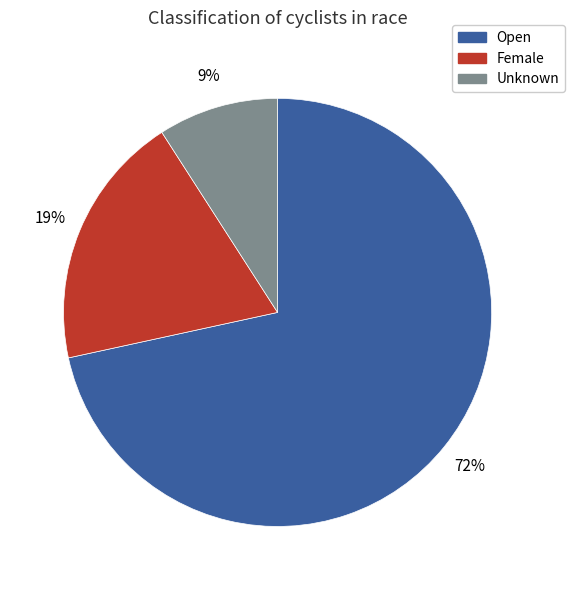

To the nearest percent, what is the average slice percentage?

33%